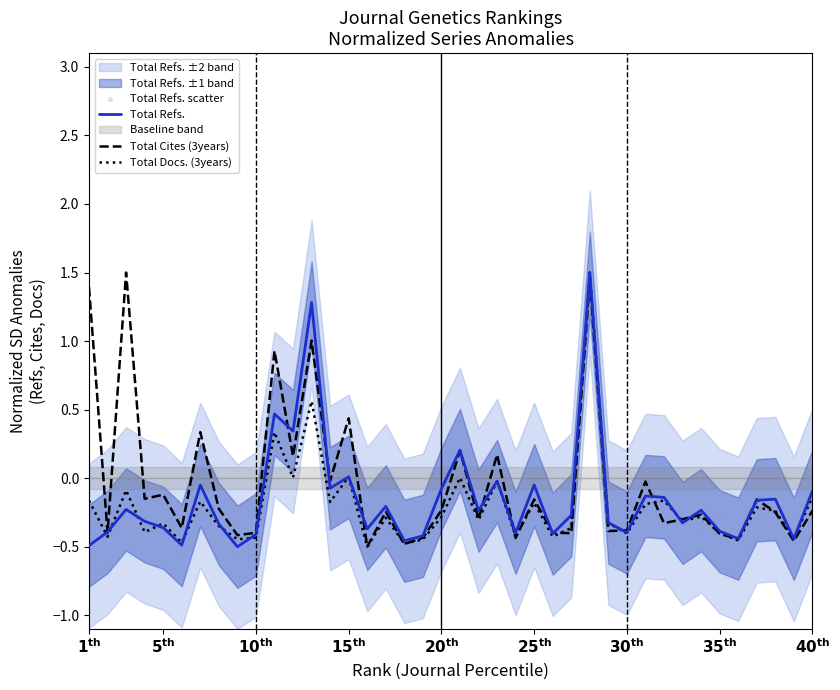

What is the maximum value for Total Docs. (3years)?

1.5